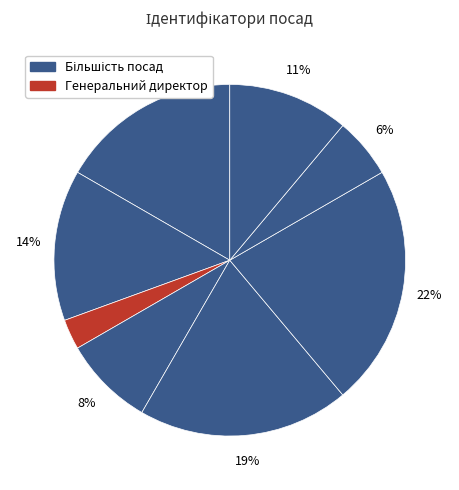

Count the number of slices in the pie.

8